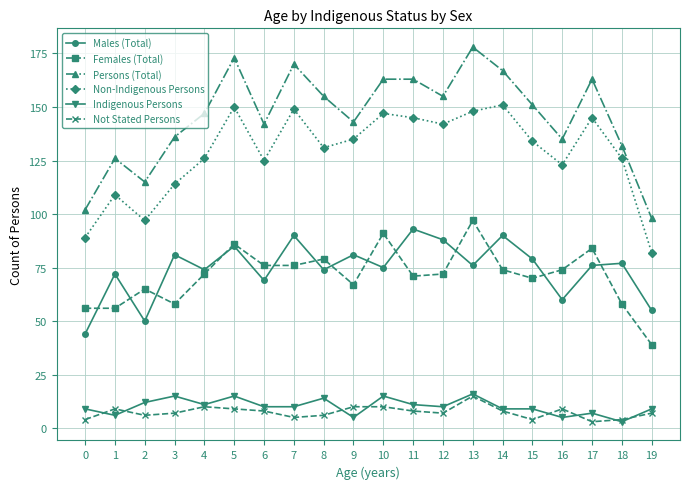

Reading right to left, list all the values displayed in this chart.

Males (Total): 19=55	18=77	17=76	16=60	15=79	14=90	13=76	12=88	11=93	10=75	9=81	8=74	7=90	6=69	5=85	4=74	3=81	2=50	1=72	0=44
Females (Total): 19=39	18=58	17=84	16=74	15=70	14=74	13=97	12=72	11=71	10=91	9=67	8=79	7=76	6=76	5=86	4=72	3=58	2=65	1=56	0=56
Persons (Total): 19=98	18=132	17=163	16=135	15=151	14=167	13=178	12=155	11=163	10=163	9=143	8=155	7=170	6=142	5=173	4=147	3=136	2=115	1=126	0=102
Non-Indigenous Persons: 19=82	18=126	17=145	16=123	15=134	14=151	13=148	12=142	11=145	10=147	9=135	8=131	7=149	6=125	5=150	4=126	3=114	2=97	1=109	0=89
Indigenous Persons: 19=9	18=3	17=7	16=5	15=9	14=9	13=16	12=10	11=11	10=15	9=5	8=14	7=10	6=10	5=15	4=11	3=15	2=12	1=6	0=9
Not Stated Persons: 19=7	18=4	17=3	16=9	15=4	14=8	13=15	12=7	11=8	10=10	9=10	8=6	7=5	6=8	5=9	4=10	3=7	2=6	1=9	0=4